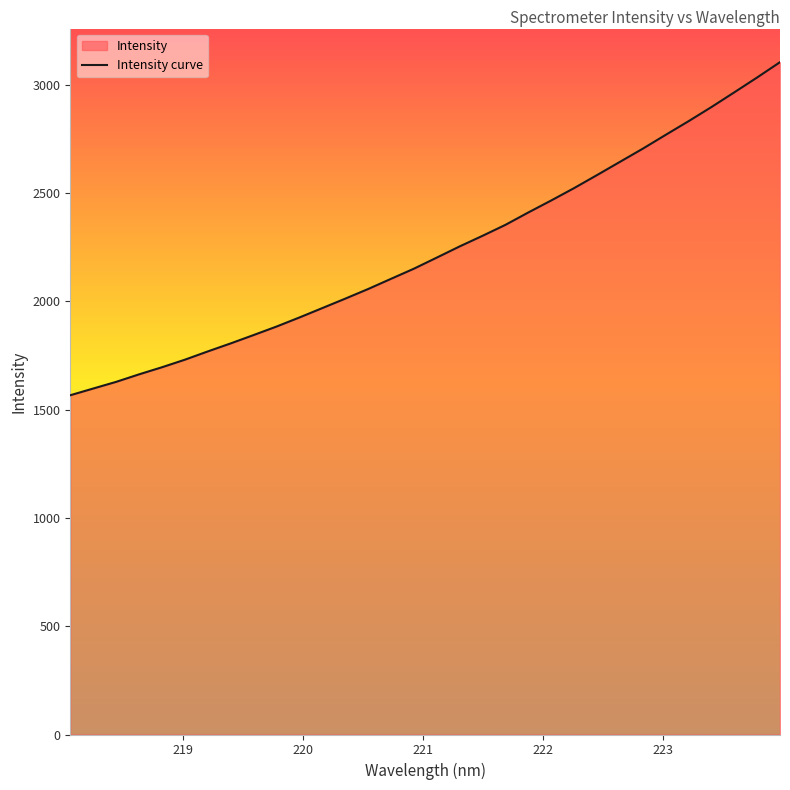

What is the smallest value displayed?

1566.4